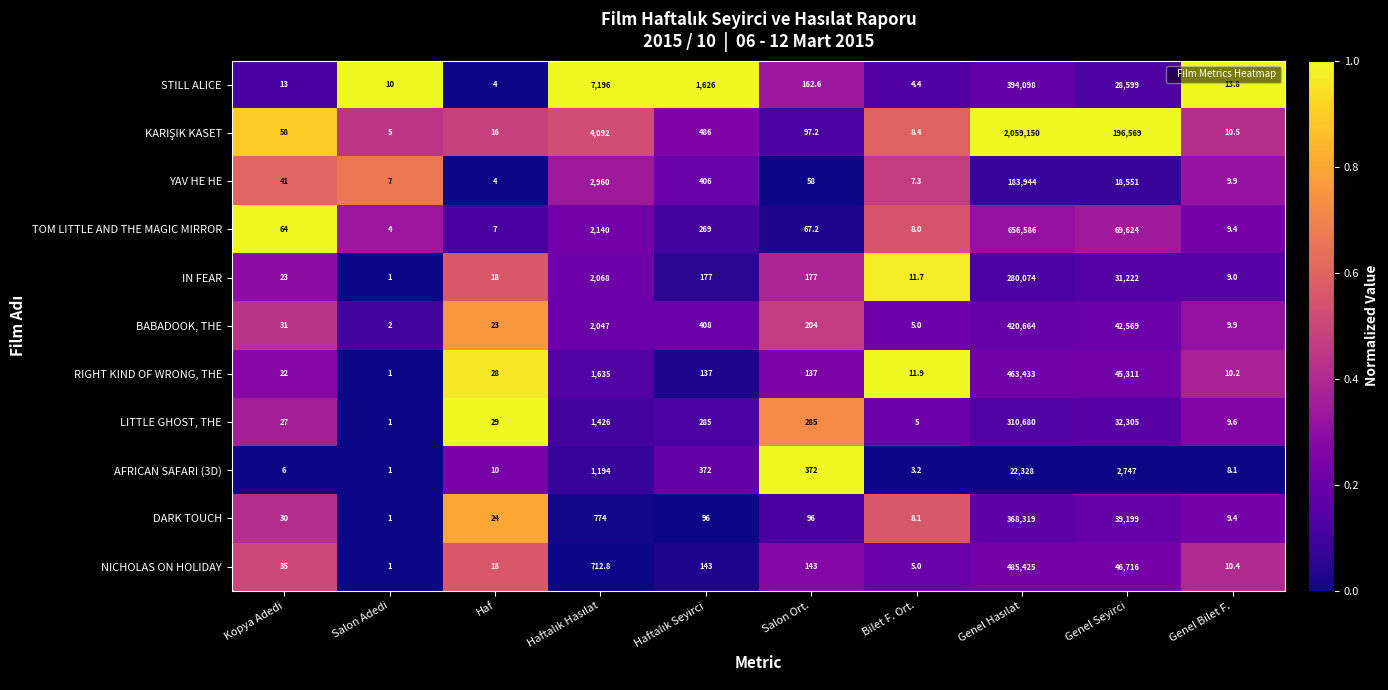

What is the average value of the DARK TOUCH series?

40855.7